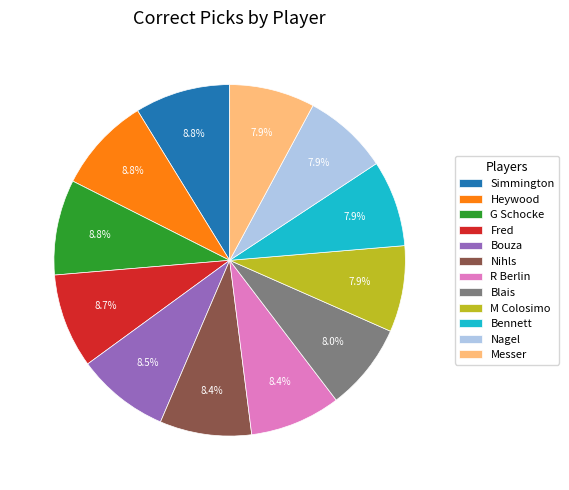

Is there a majority slice in this chart?

No